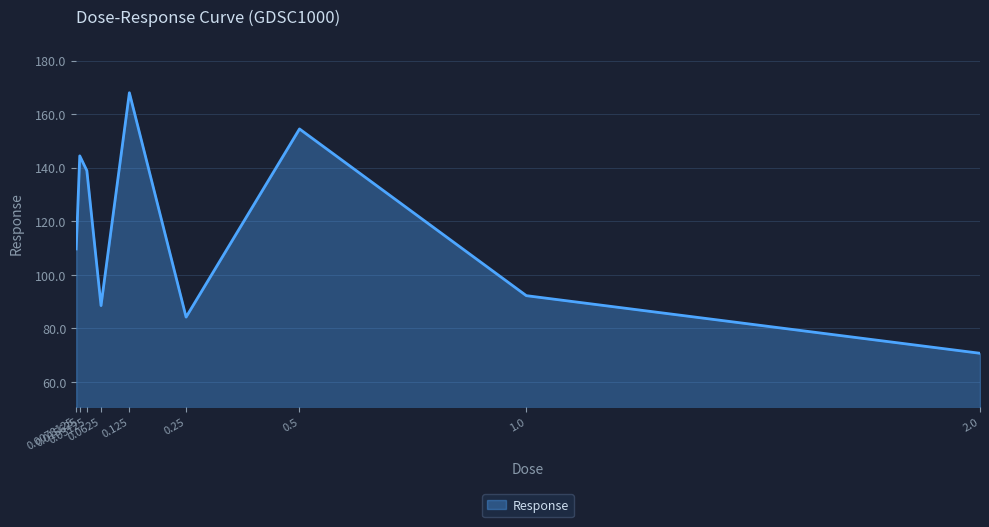

What is the difference between the maximum and minimum values?

97.2